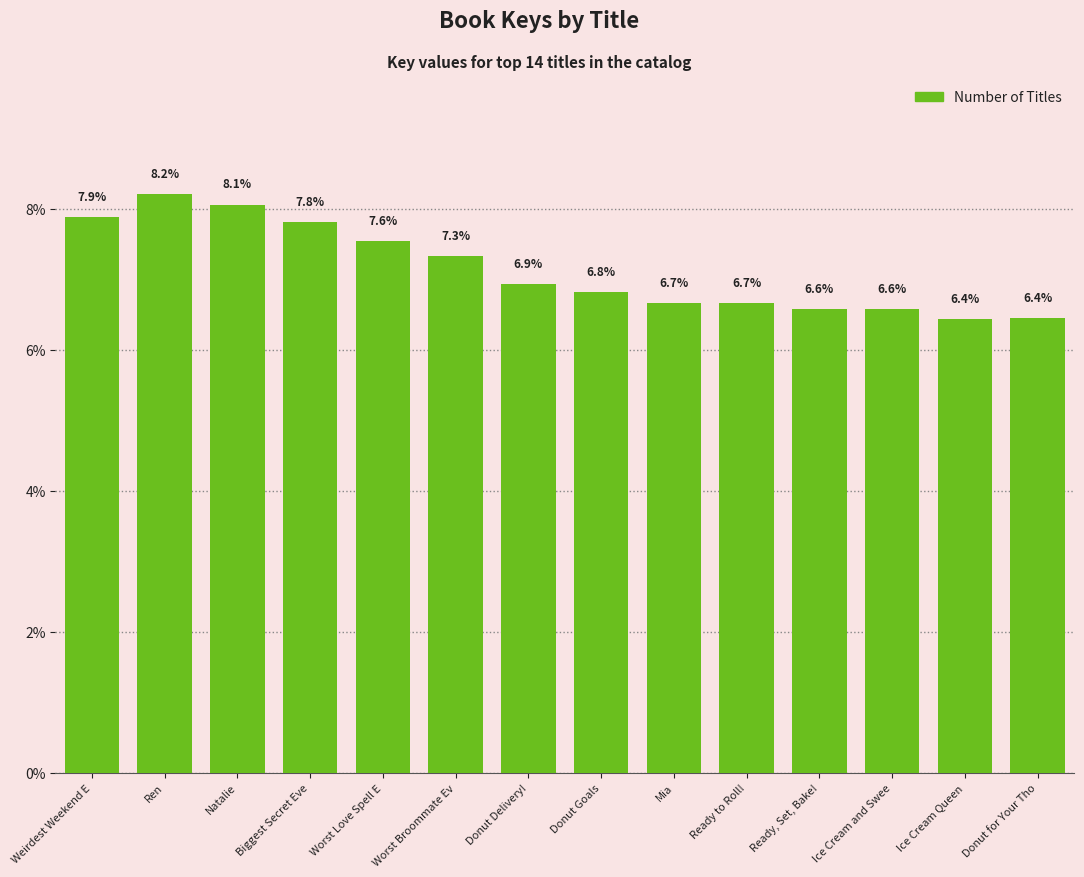

What is the average value?

7.1